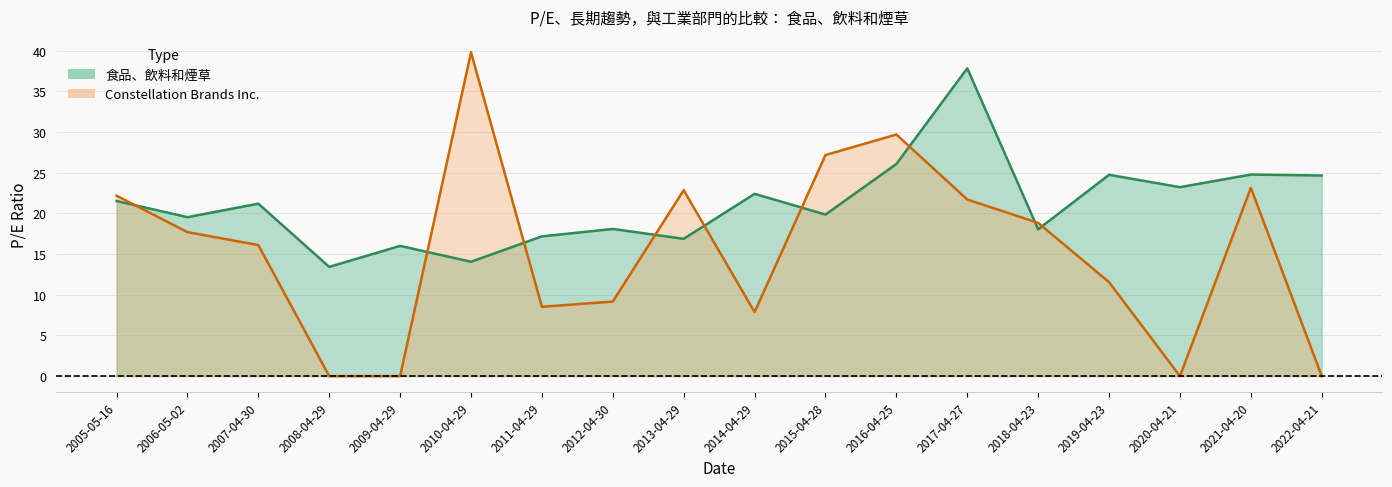

What is the approximate value of Constellation Brands Inc. at 2015-04-28?

27.2